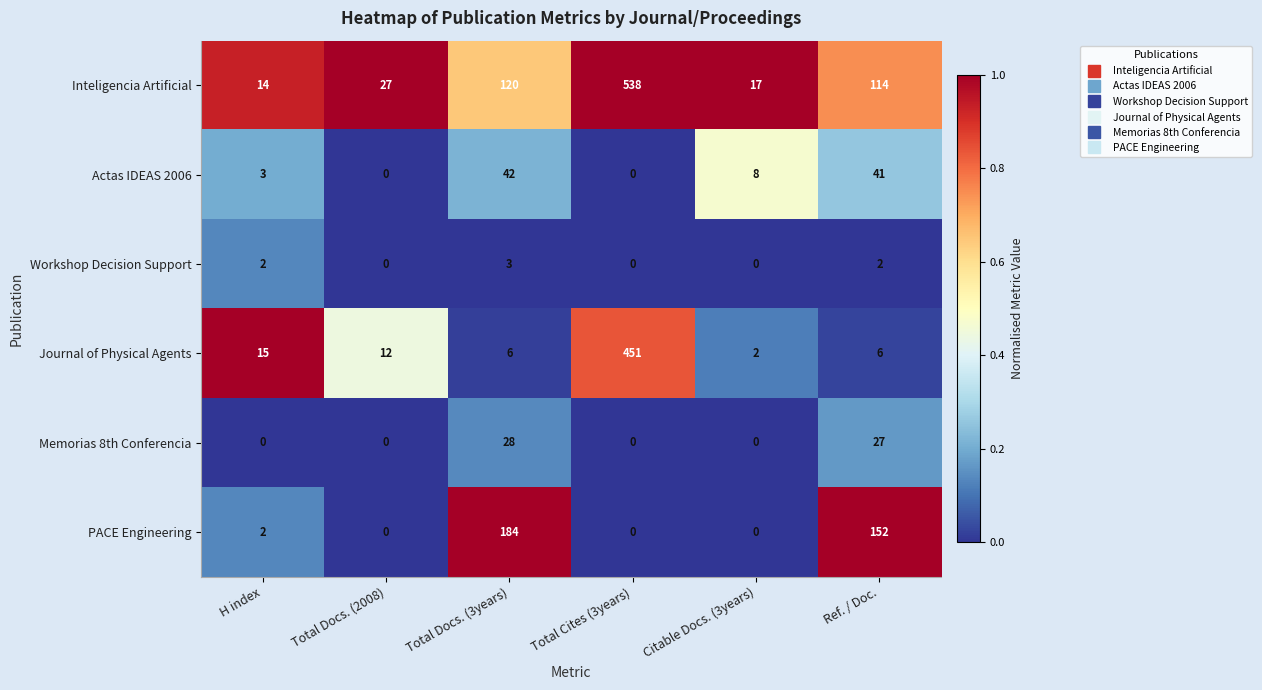

At which category does the chart reach its peak across all series?

Total Cites (3years)